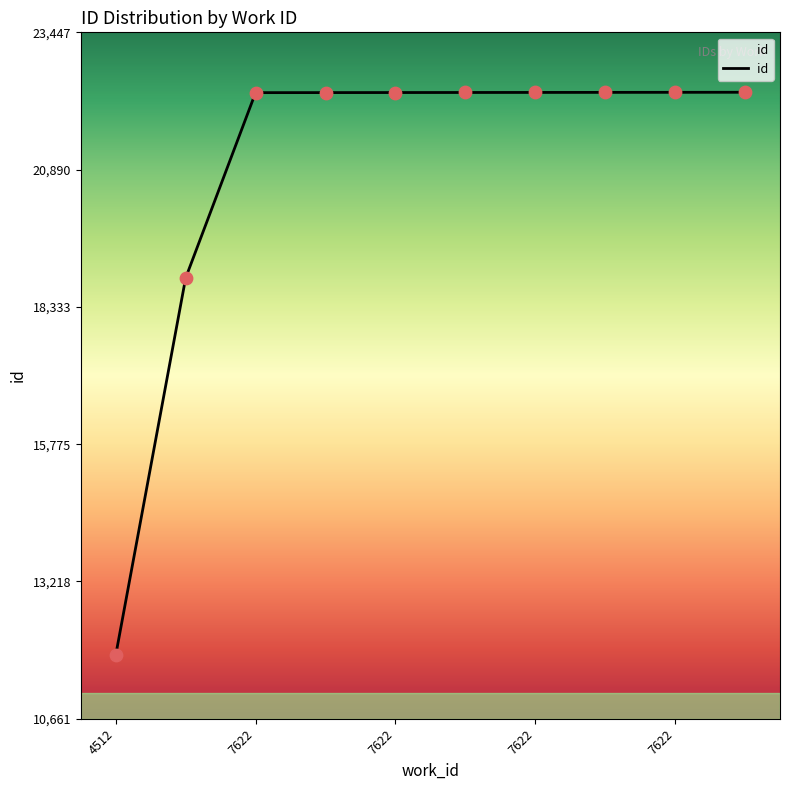

What is the greatest value displayed?

22331